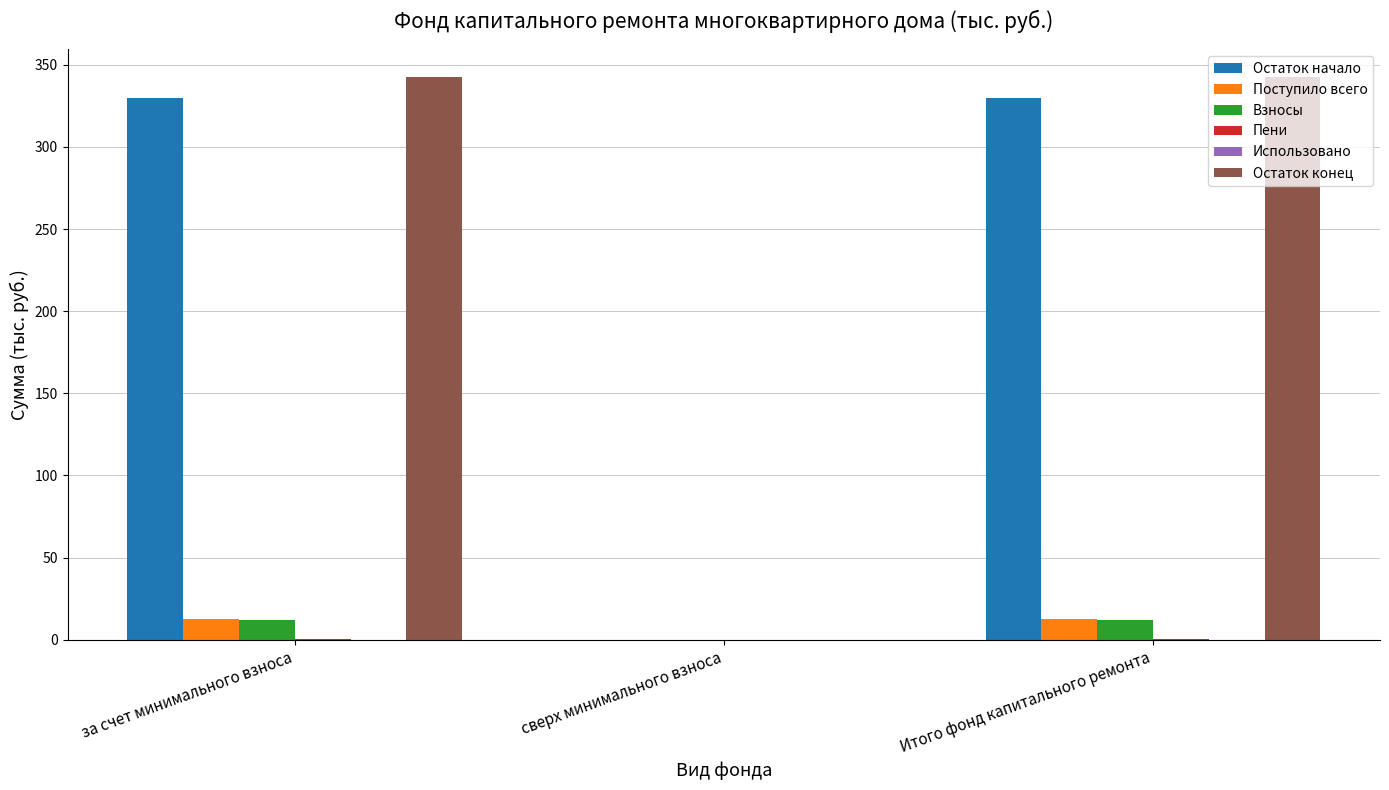

How many categories are shown in the chart?

3